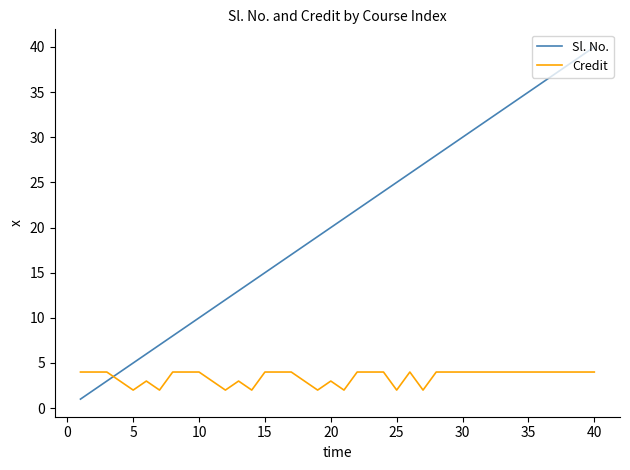

What is the maximum value shown in the chart?

40